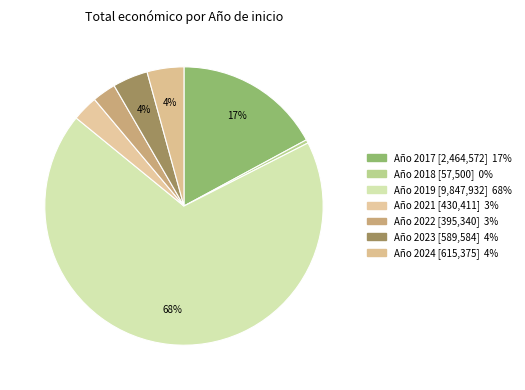

Rank the categories by value from lowest to highest.

2018, 2022, 2021, 2023, 2024, 2017, 2019